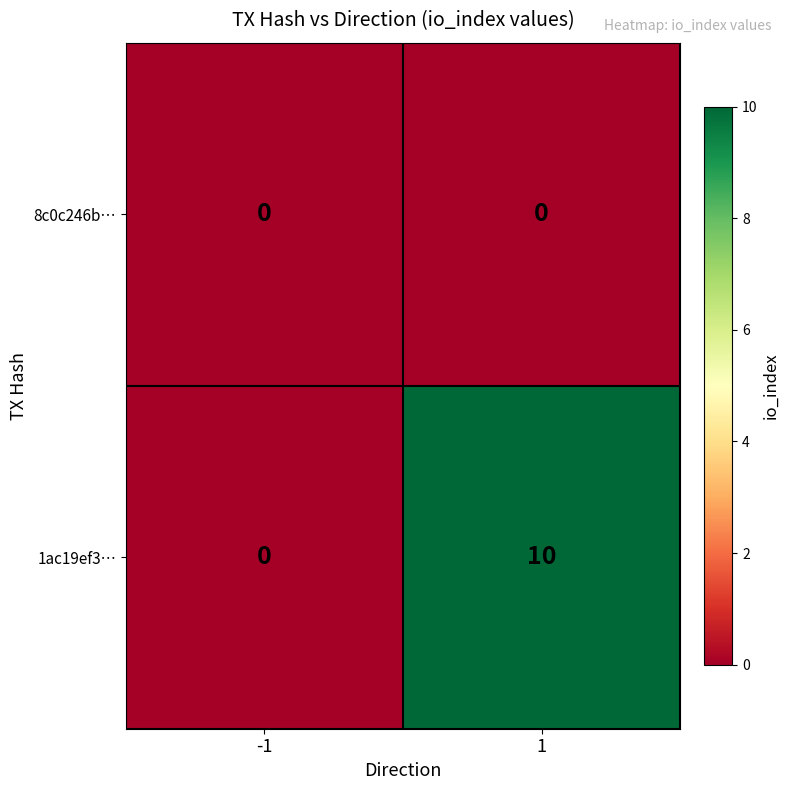

Reading right to left, list all the values displayed in this chart.

8c0c246b…: 0	0
1ac19ef3…: 10	0